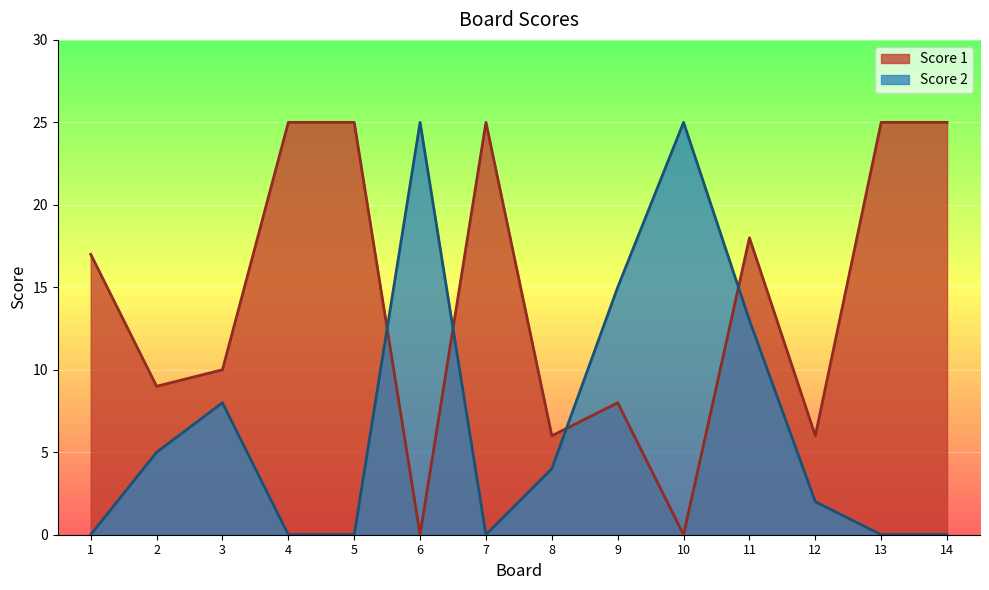

List the labels in order of Score 2 value, smallest first.

1, 4, 5, 7, 13, 14, 12, 8, 2, 3, 11, 9, 6, 10